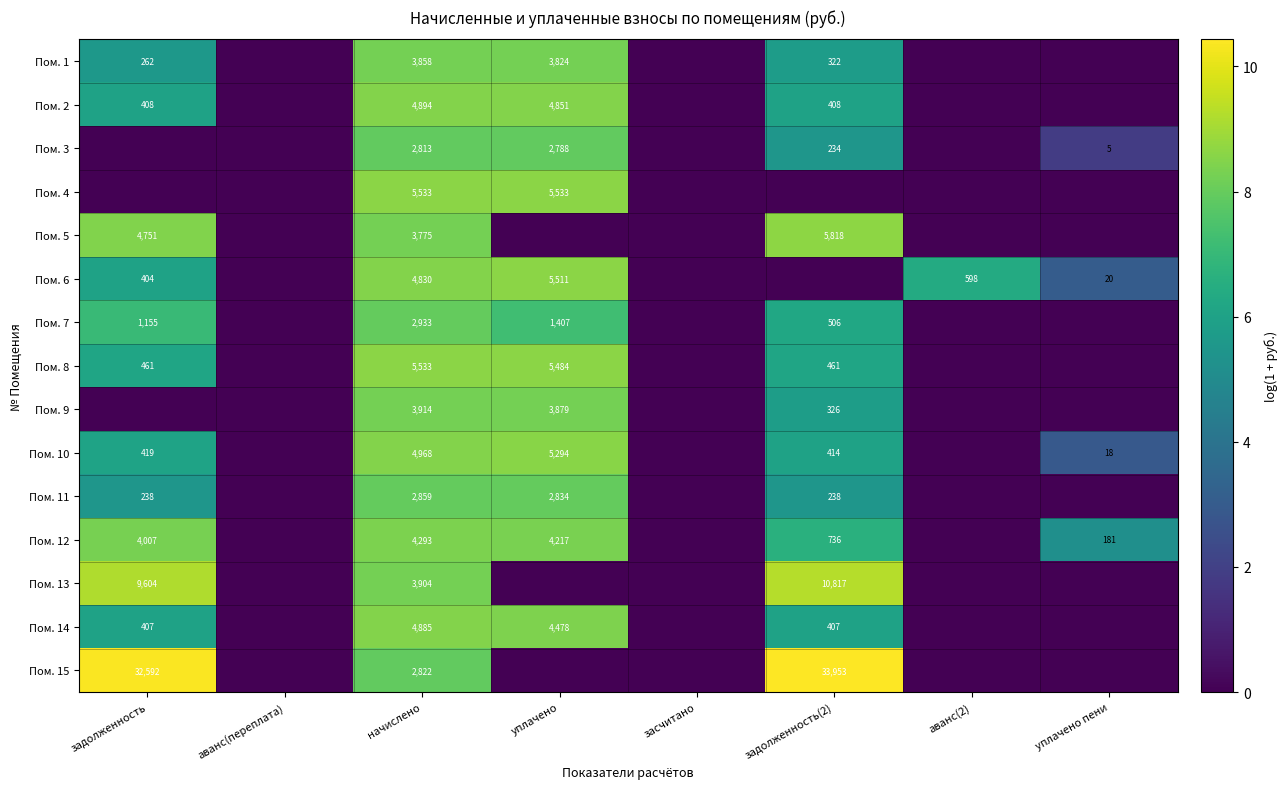

At аванс(переплата), list the series in order from smallest to largest.

Пом. 1, Пом. 2, Пом. 3, Пом. 4, Пом. 5, Пом. 6, Пом. 7, Пом. 8, Пом. 9, Пом. 10, Пом. 11, Пом. 12, Пом. 13, Пом. 14, Пом. 15